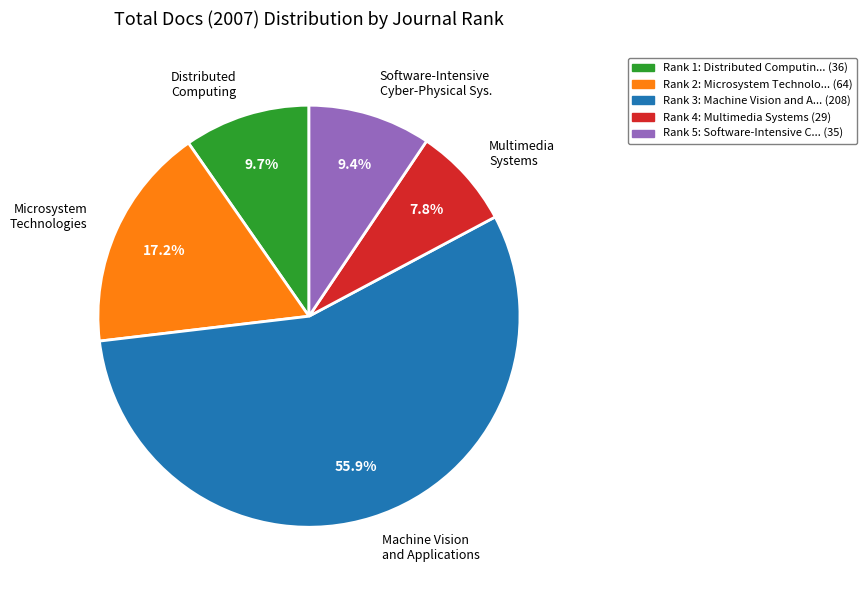

What is the ratio of the value at Distributed Computing to the value at Microsystem Technologies?

0.6